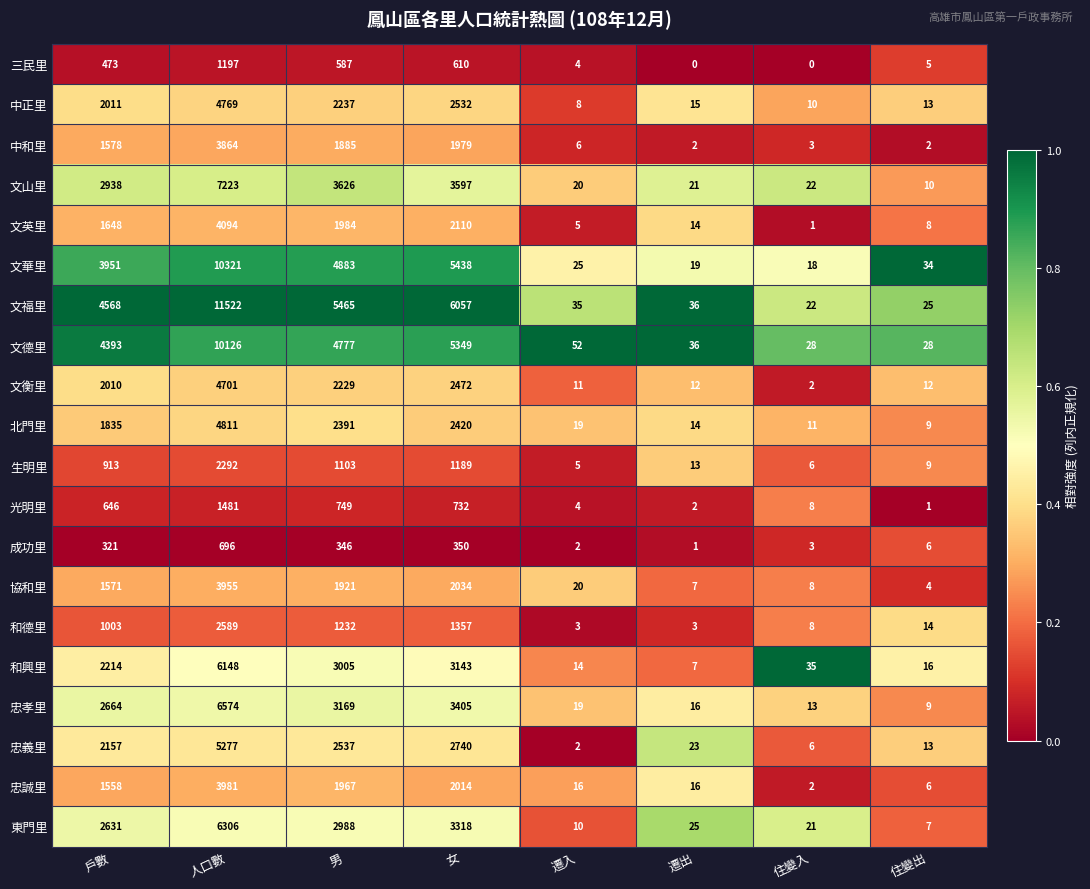

What is the difference between the maximum and minimum values in the 中正里 series?

4761